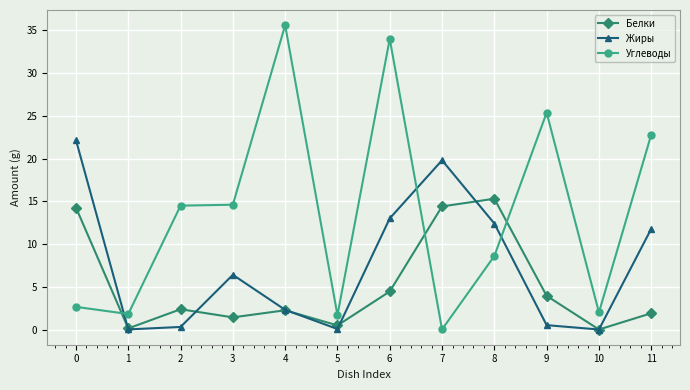

How many intersections are there between Углеводы and Жиры?

3